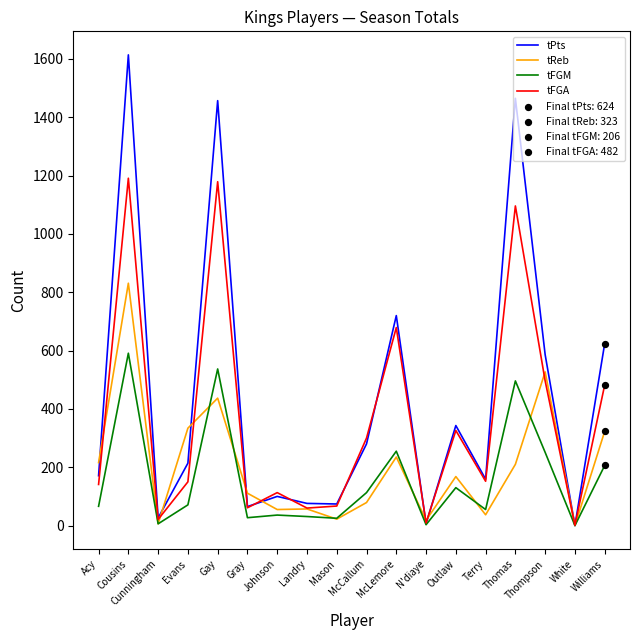

Which series has the largest total across all categories?

tPts